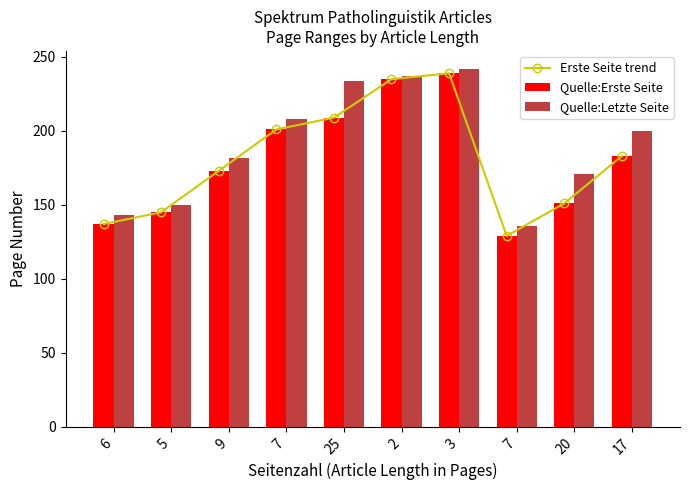

How many data points does each series have?

10